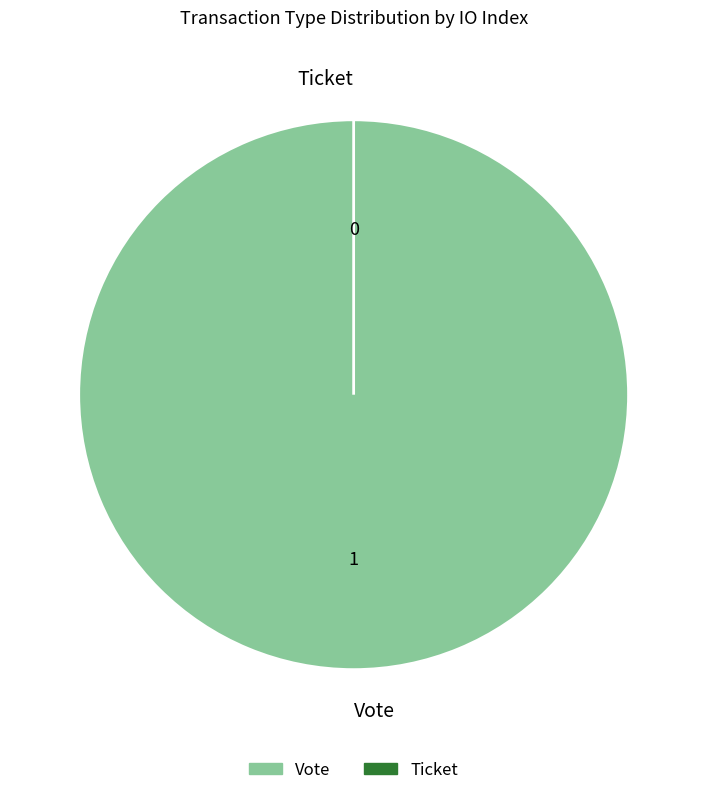

What is the smallest slice in the pie chart?

Ticket